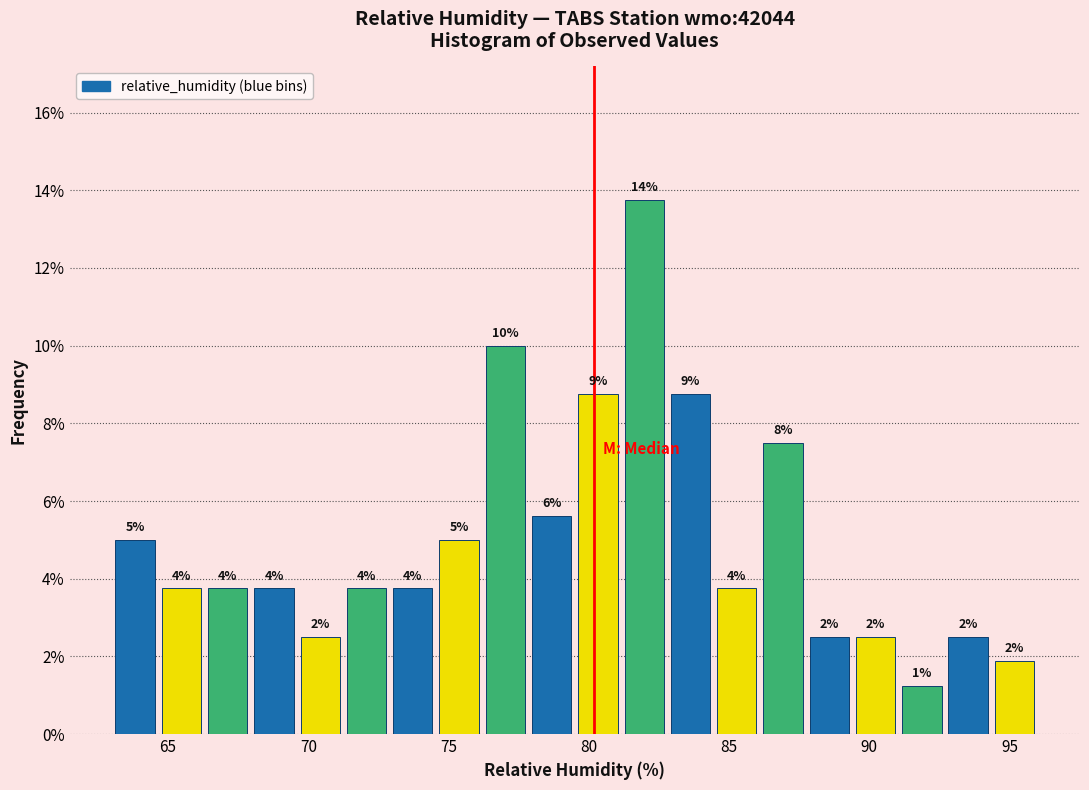

Read against the x-axis, roughly where is the centre of the tallest bar?

82.0